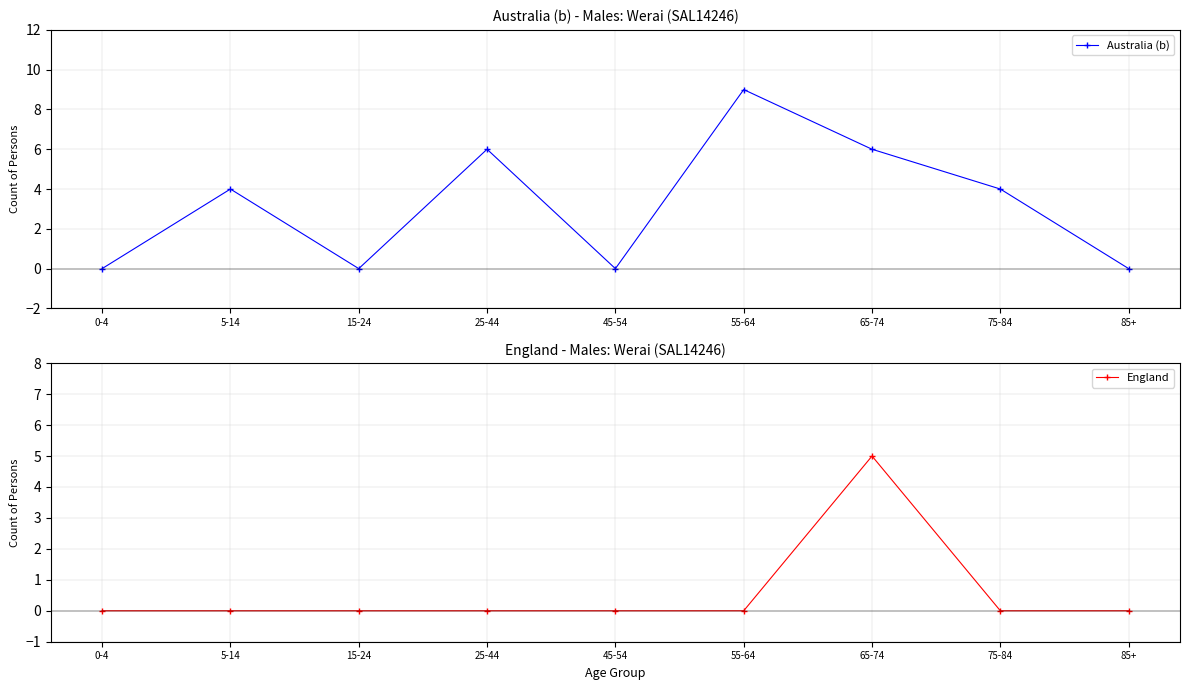

Rank the categories by England value from lowest to highest.

0-4, 5-14, 15-24, 25-44, 45-54, 55-64, 75-84, 85+, 65-74